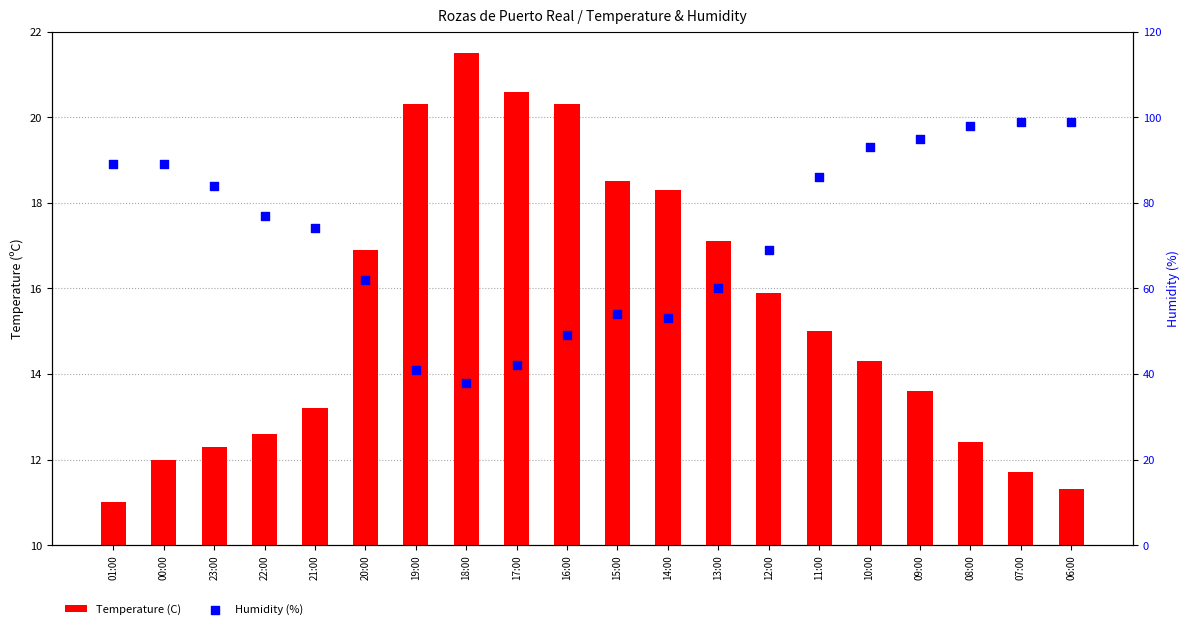

Which series has the largest total across all categories?

Humidity (%)